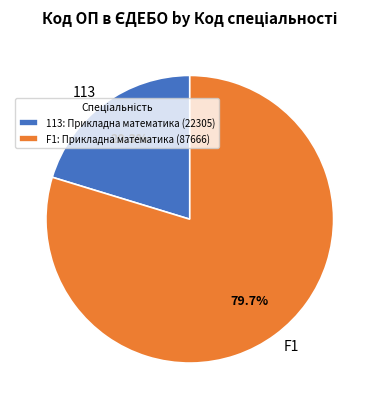

Which category has the biggest portion of the pie?

F1